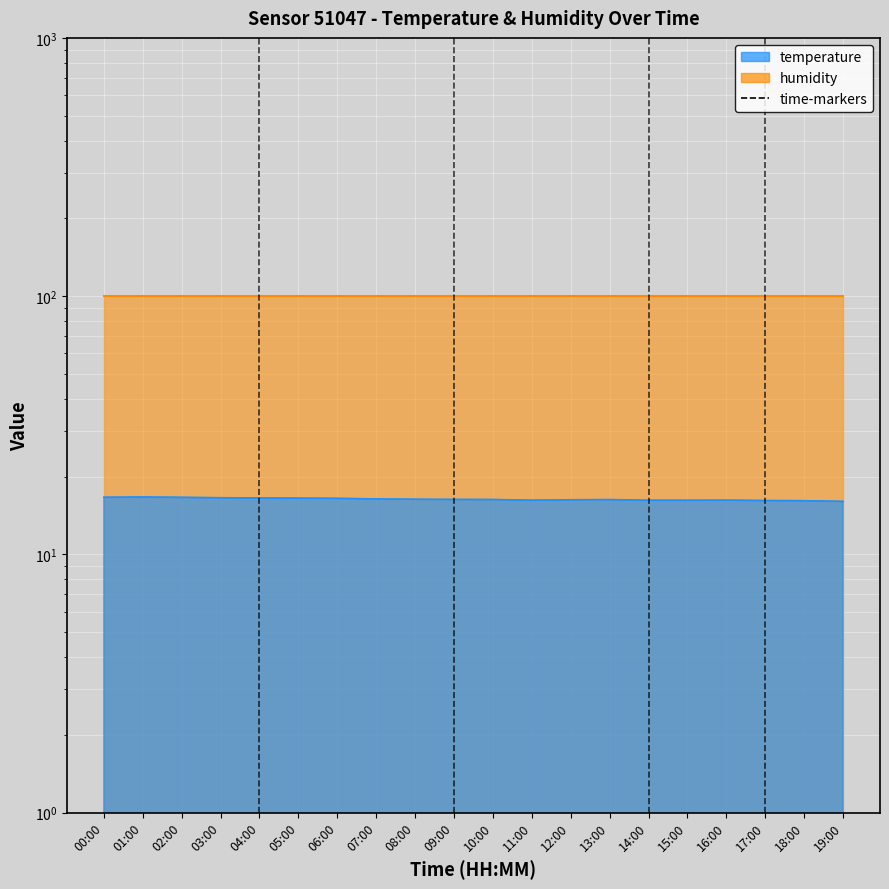

Which category has the lowest value across all series?

19:00